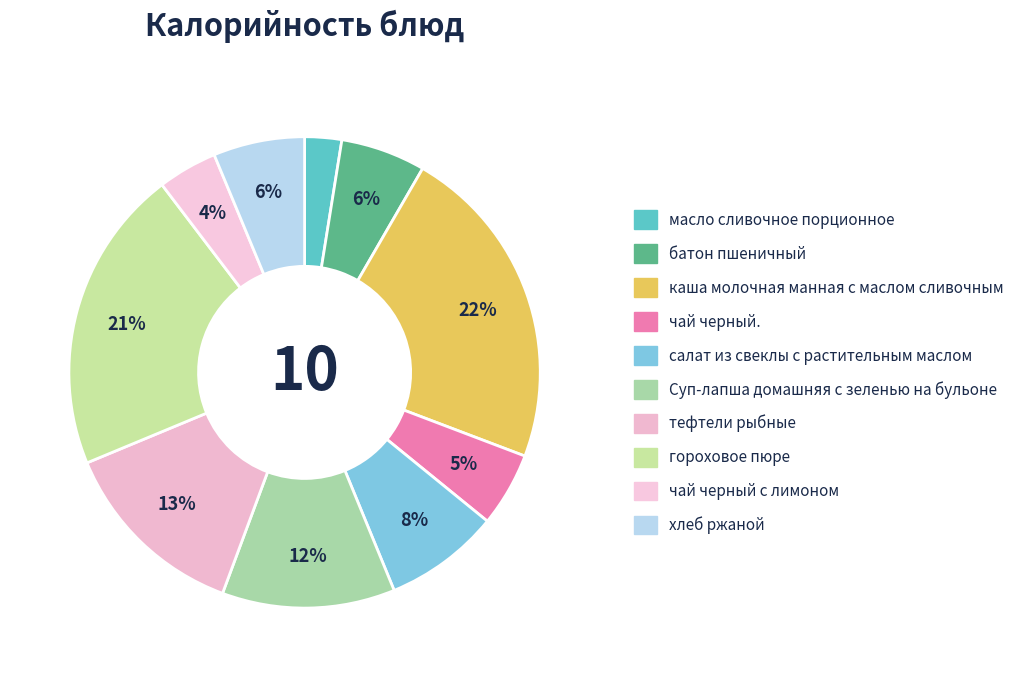

To the nearest percent, what is the average slice percentage?

10%